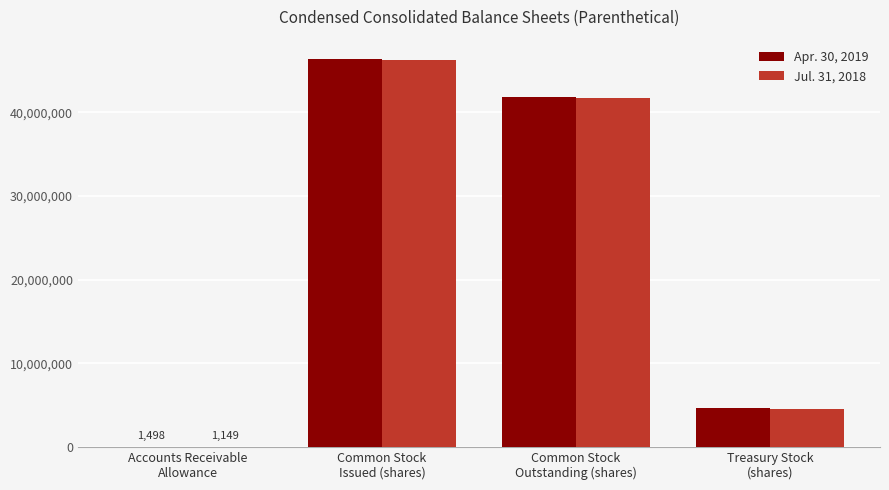

What is the maximum value shown in the chart?

46356251